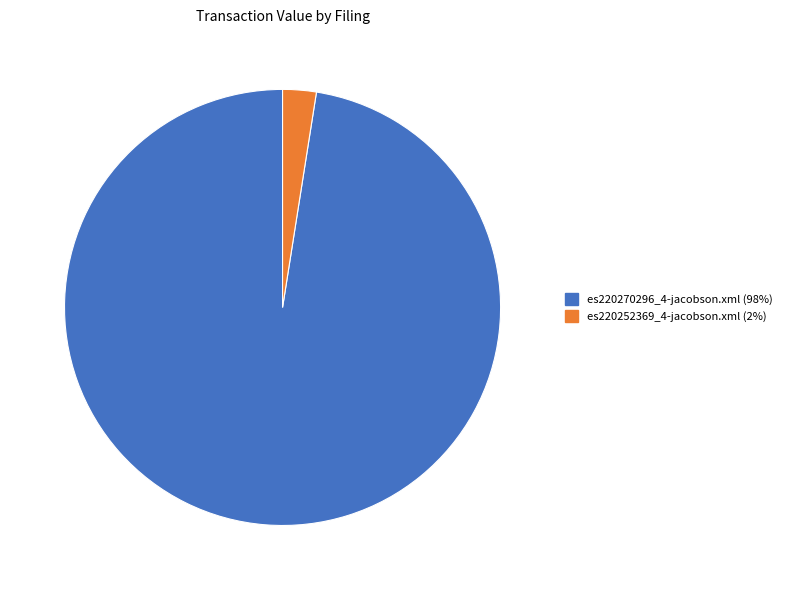

Combined, do es220252369_4-jacobson.xml (2%) and es220270296_4-jacobson.xml (98%) account for over 50%?

Yes